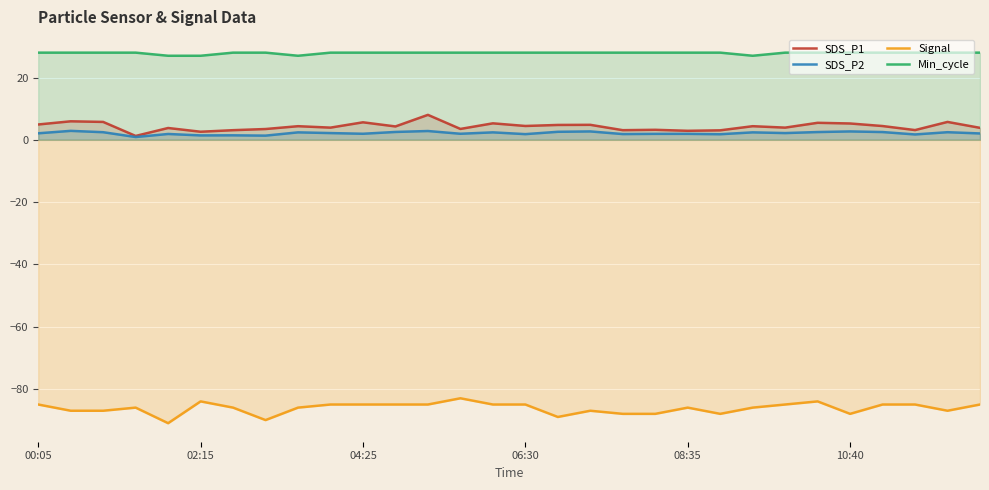

In SDS_P1, how many points are lower than both neighbors (excluding endpoints)?

10